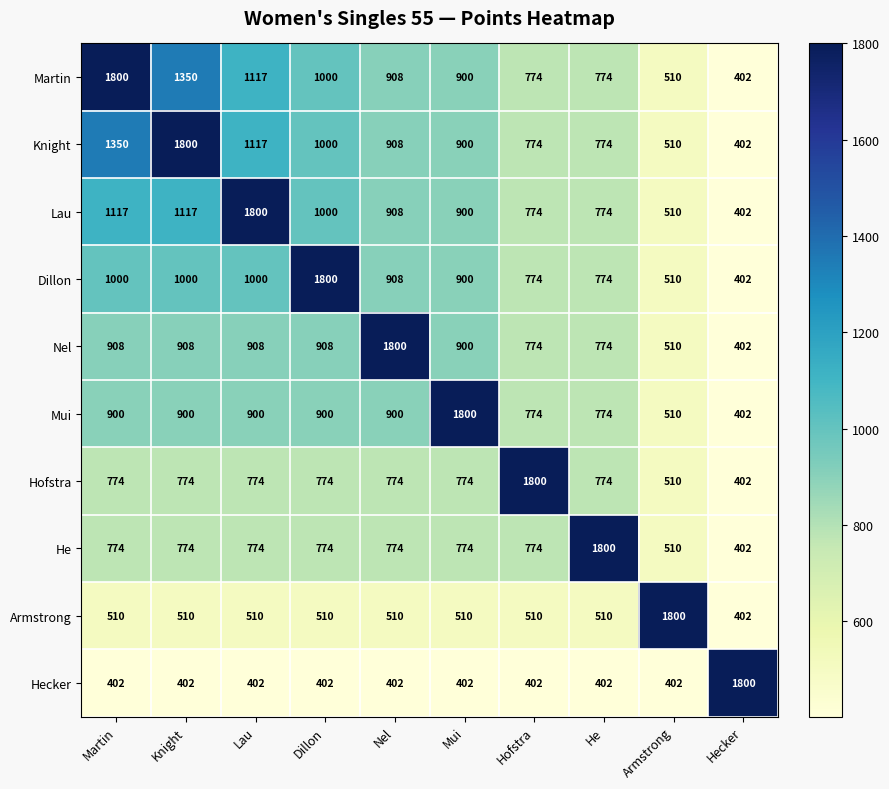

At which label is Martin closest to 1101?

Lau